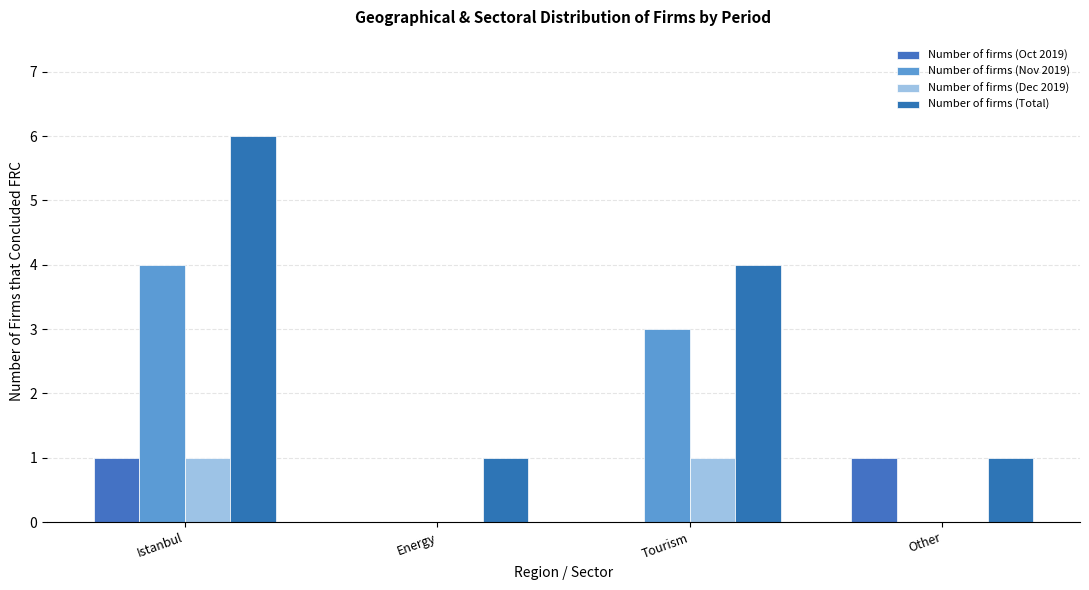

What is the average value of the Number of firms (Nov 2019) series?

2